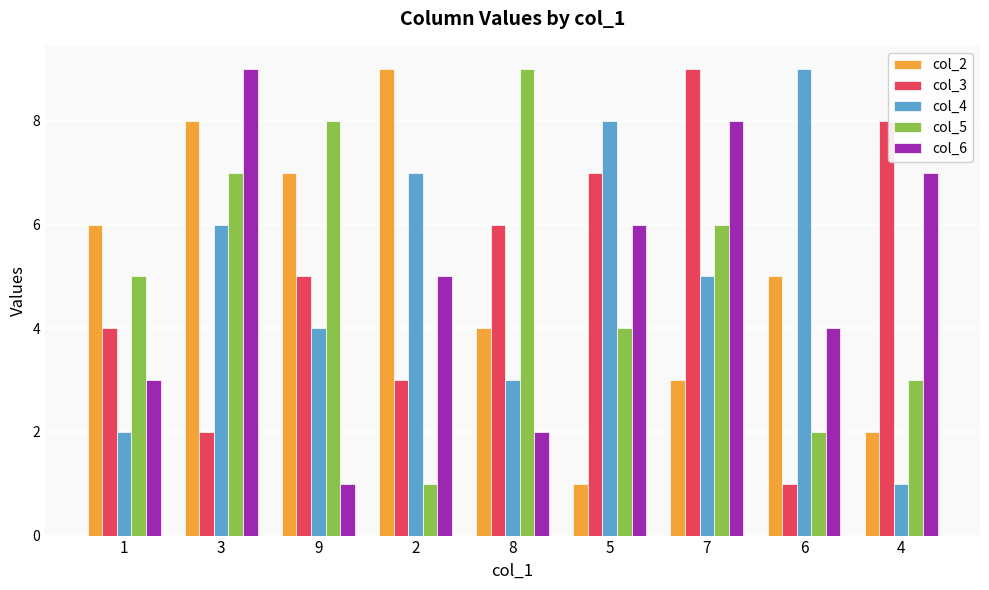

The value of col_5 at 3 is 7. True or false?

True